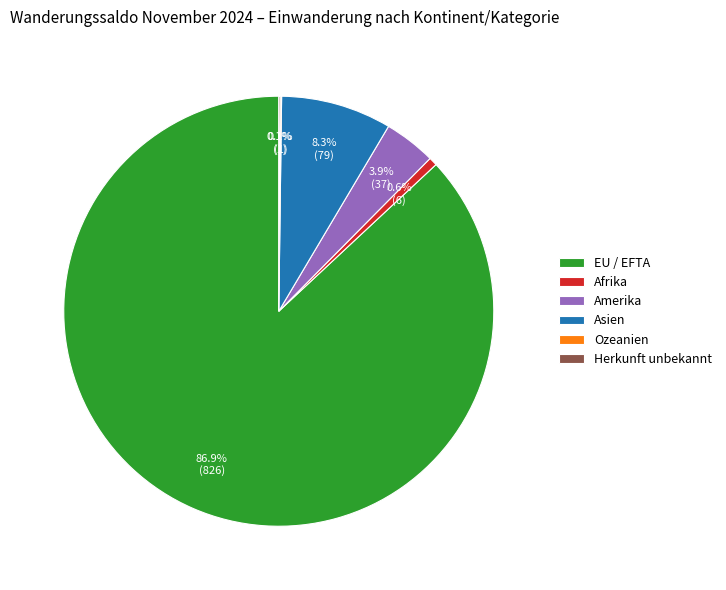

Which slice is the largest?

EU / EFTA